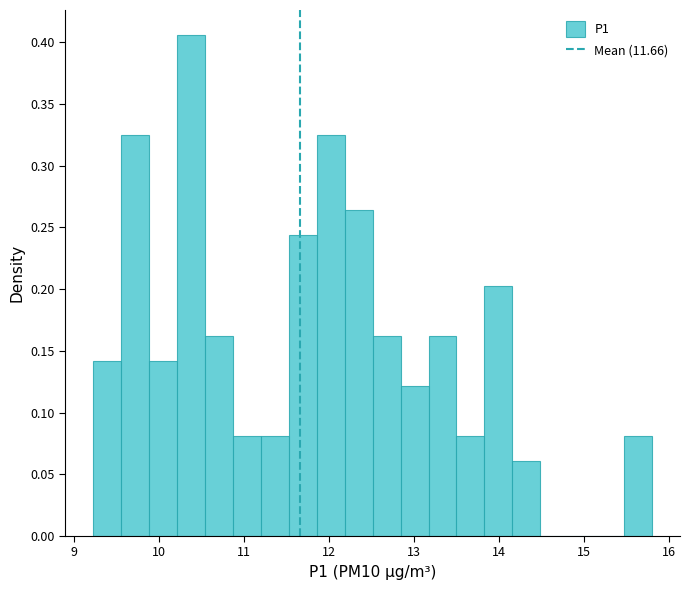

Around what value on the x-axis is the tallest bar? Give the approximate position of its centre, as read against the axis.

10.4